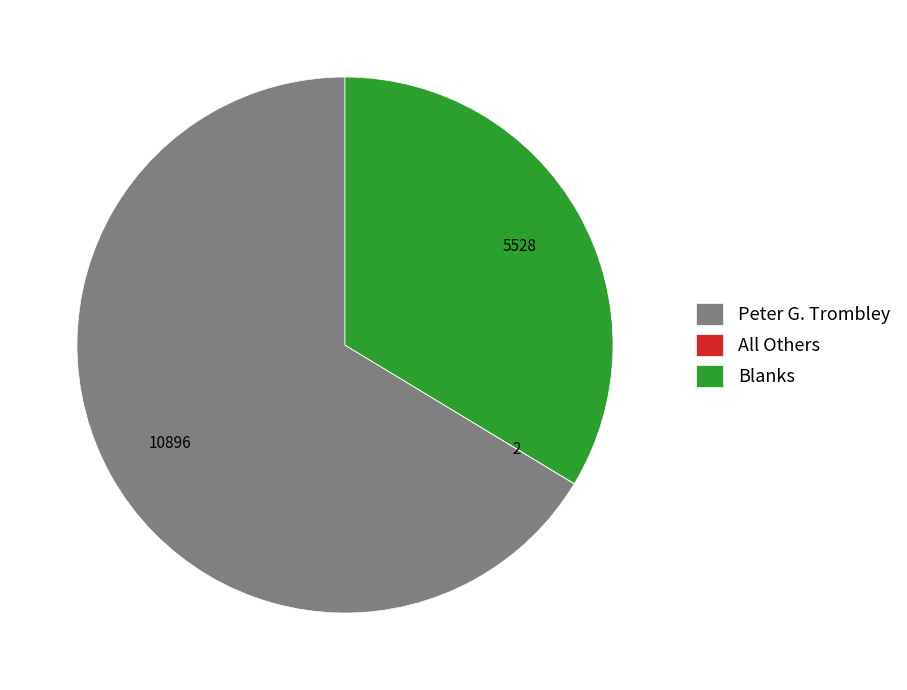

Is there a majority slice in this chart?

Yes